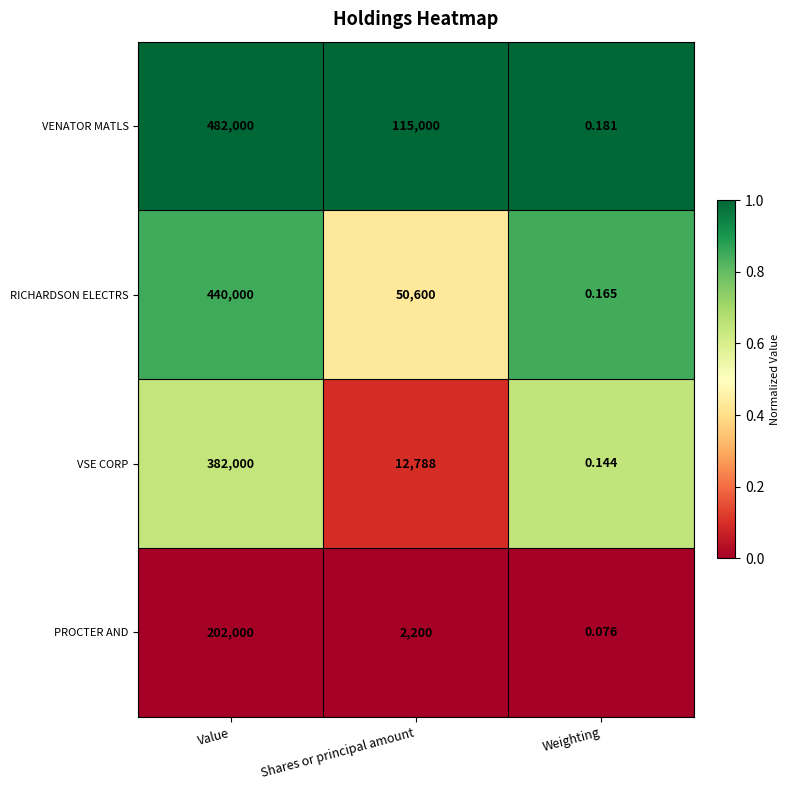

List the series in order of their overall mean, lowest first.

PROCTER AND, VSE CORP, RICHARDSON ELECTRS, VENATOR MATLS